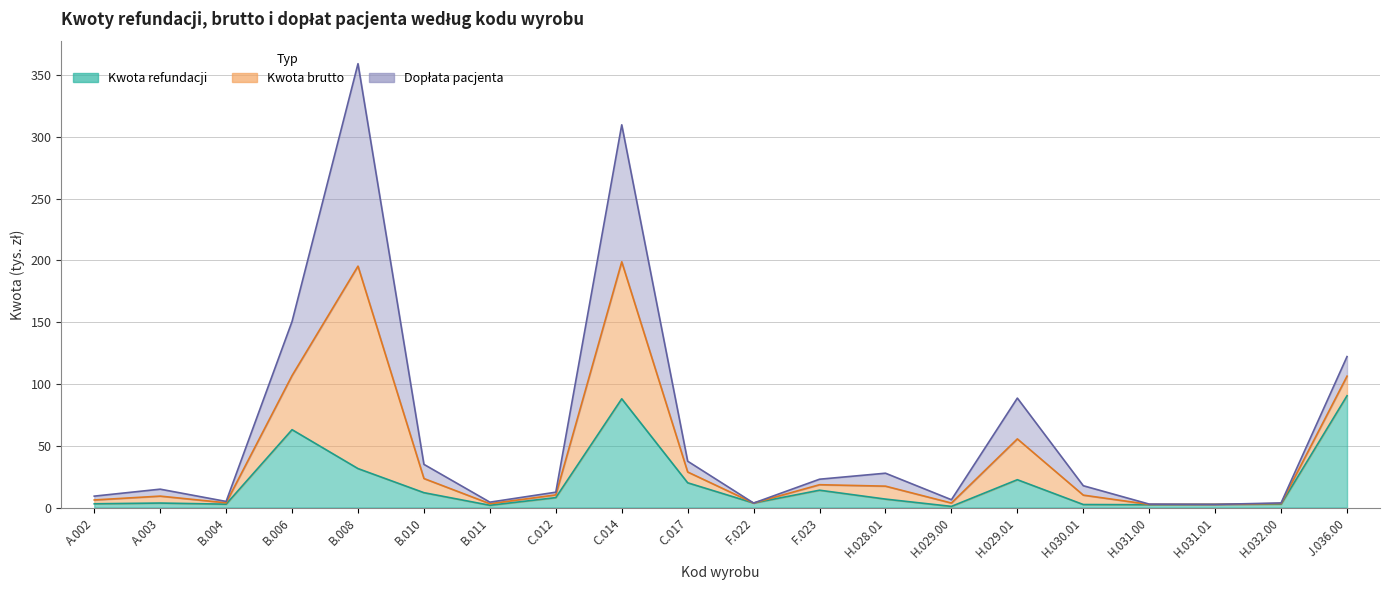

What is the highest value of the Kwota brutto series?

198.9